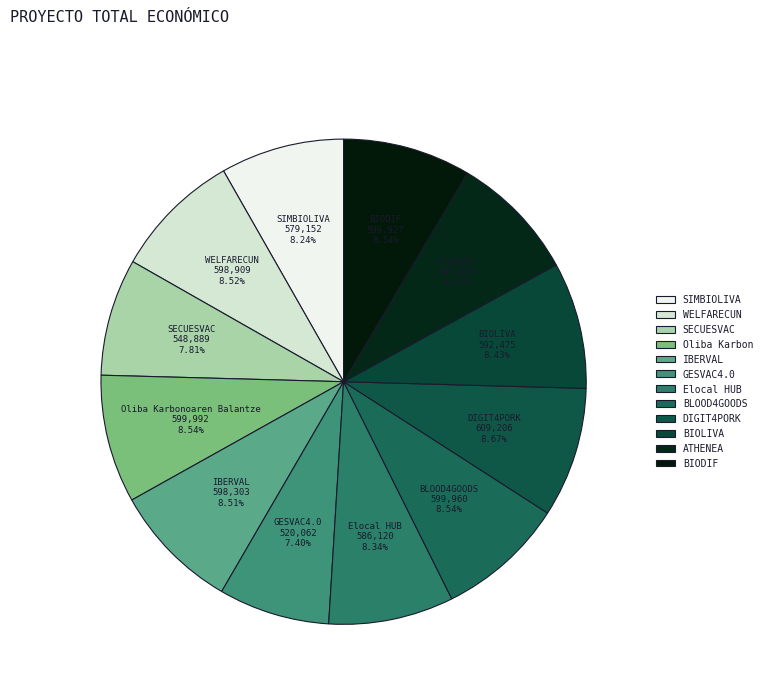

Which category has the smallest portion of the pie?

GESVAC4.0